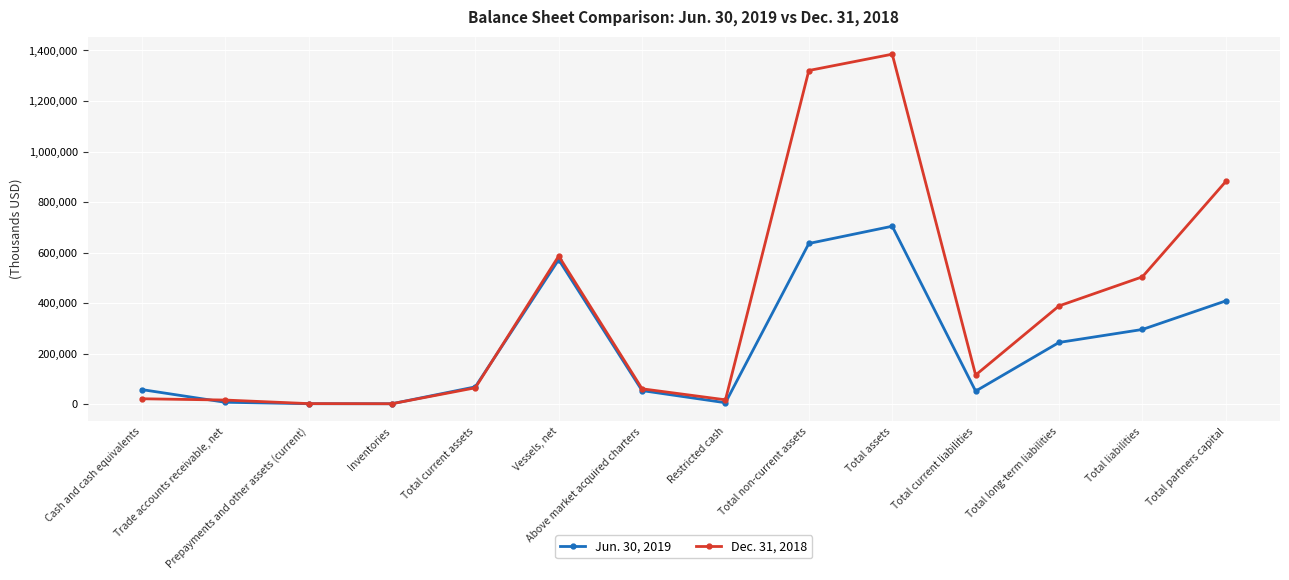

The Jun. 30, 2019 series shows 185858 at Total non-current assets. True or false?

False